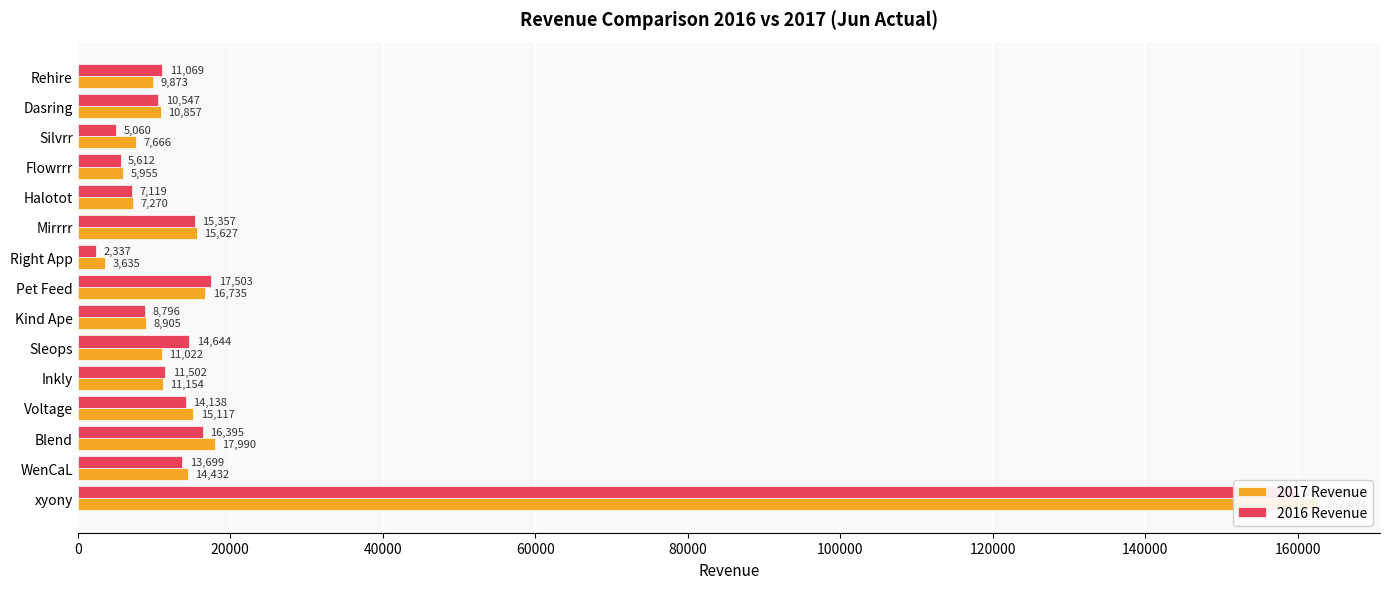

What is the difference between the second highest and second lowest values in the 2016 Revenue series?

12443